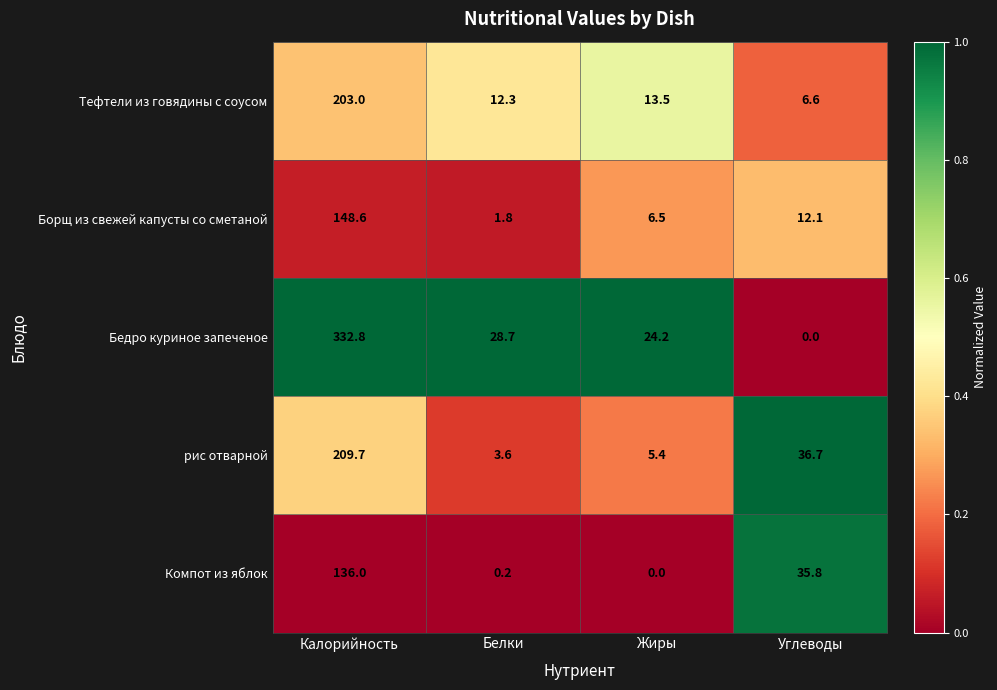

Which category has the lowest value in the рис отварной series?

Белки